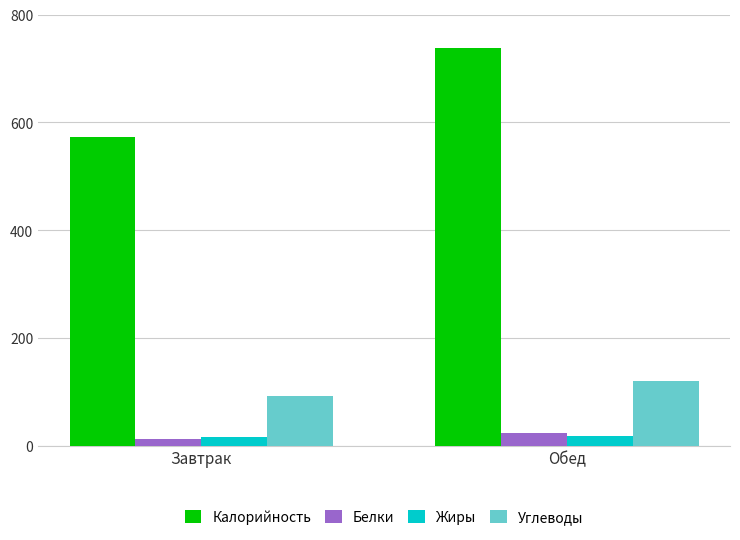

What is the sum of all Белки values?

36.6